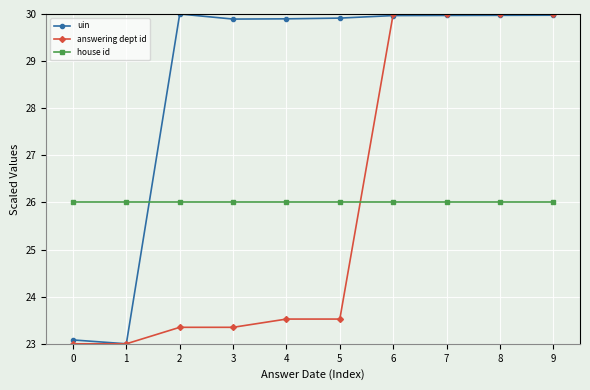

Reading right to left, extract all data points from this chart.

uin: 9=30.0	8=30.0	7=30.0	6=30.0	5=29.9	4=29.9	3=29.9	2=30.0	1=23.0	0=23.1
answering dept id: 9=30.0	8=30.0	7=30.0	6=30.0	5=23.5	4=23.5	3=23.4	2=23.4	1=23.0	0=23.0
house id: 9=26.0	8=26.0	7=26.0	6=26.0	5=26.0	4=26.0	3=26.0	2=26.0	1=26.0	0=26.0